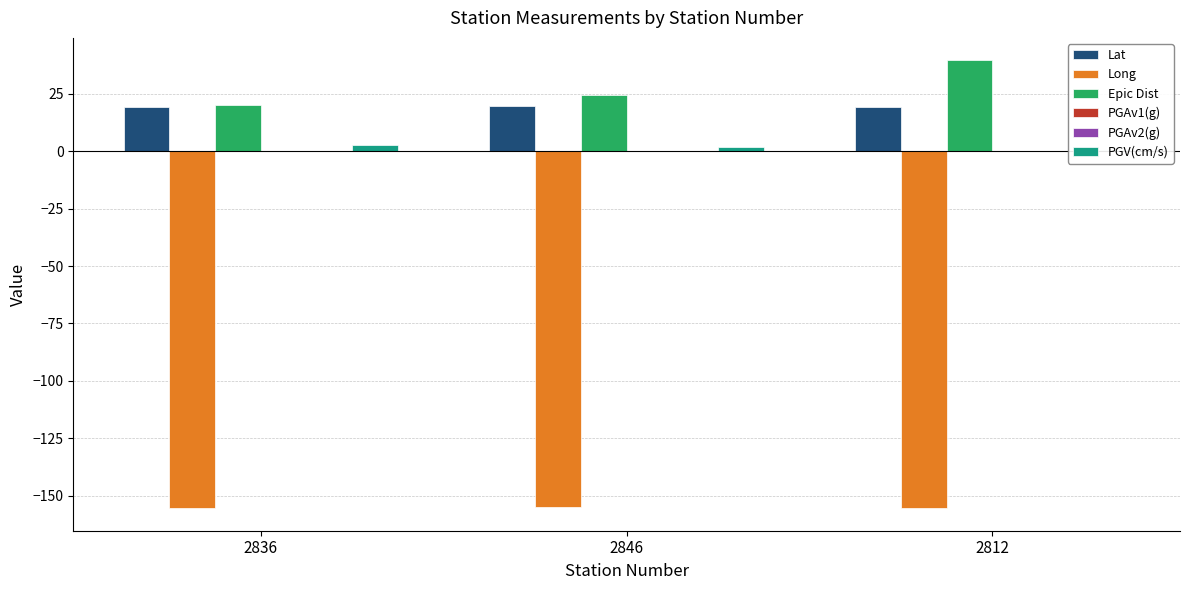

Where is Lat nearest to the value 19?

2812